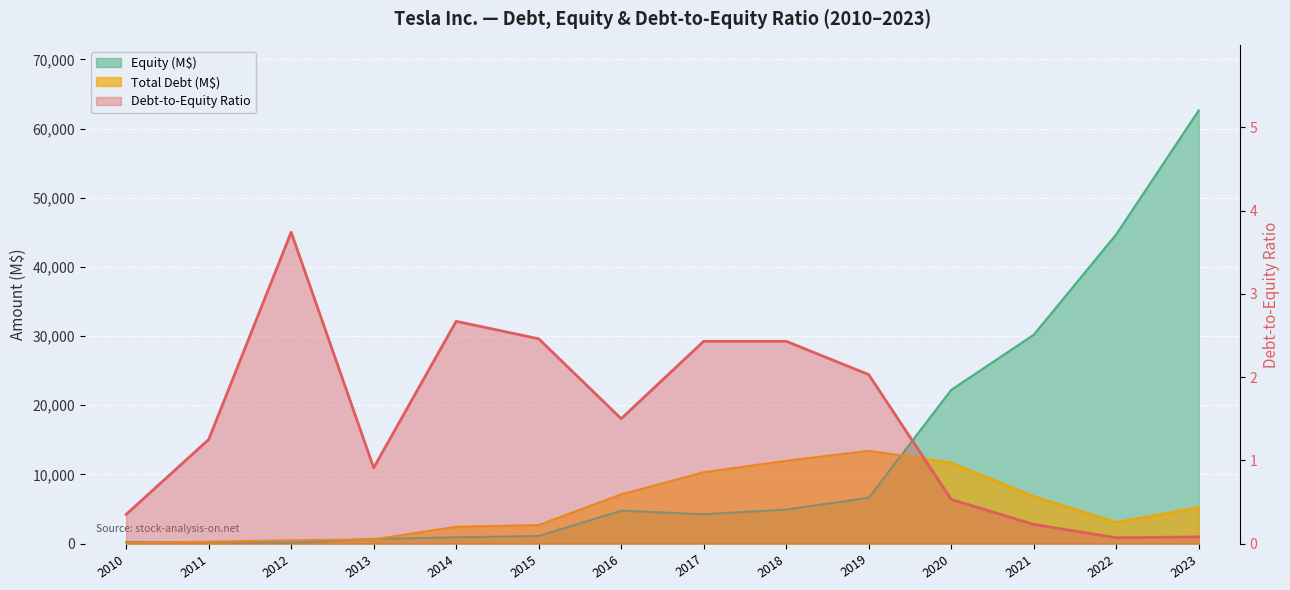

What is the difference between the Equity (M$) values at 2017 and 2020?

17988.0